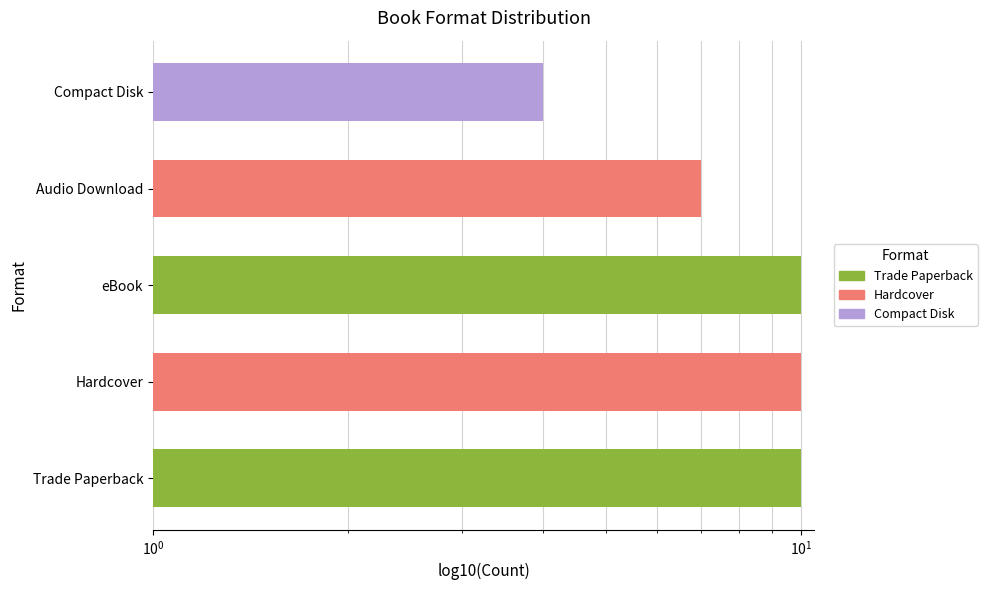

Reading left to right, transcribe all the data shown in this chart.

Trade Paperback=10	Hardcover=10	eBook=10	Audio Download=7	Compact Disk=4